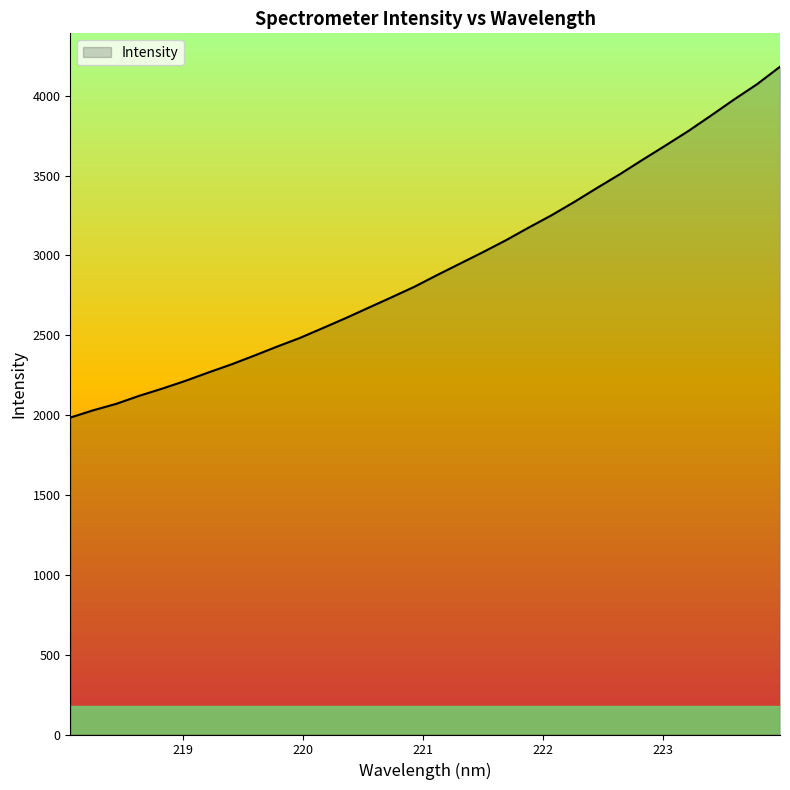

What is the maximum value shown in the chart?

4181.2